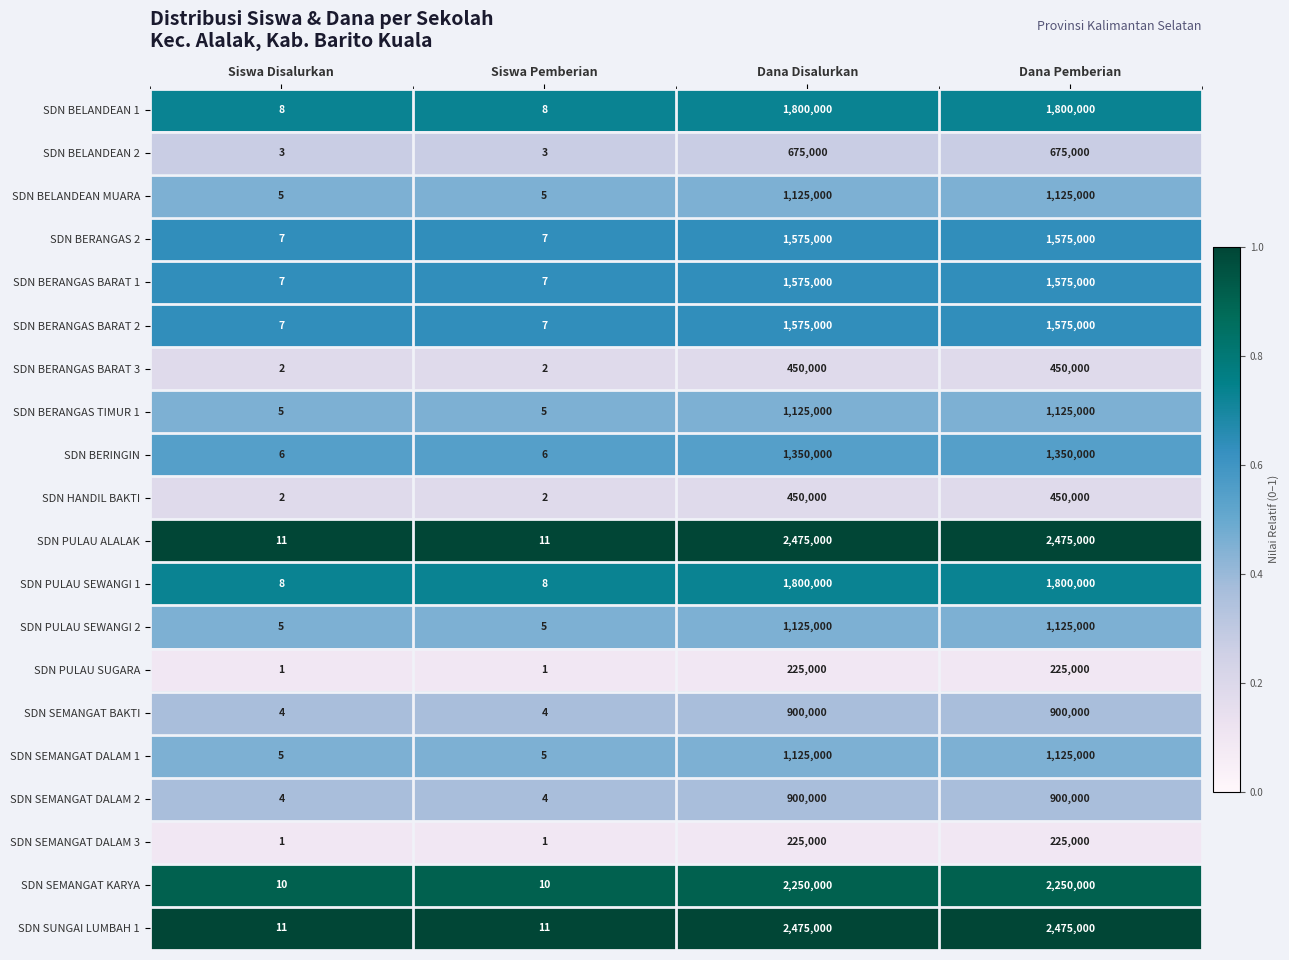

What is the total value across all series at Dana Pemberian?

25200000